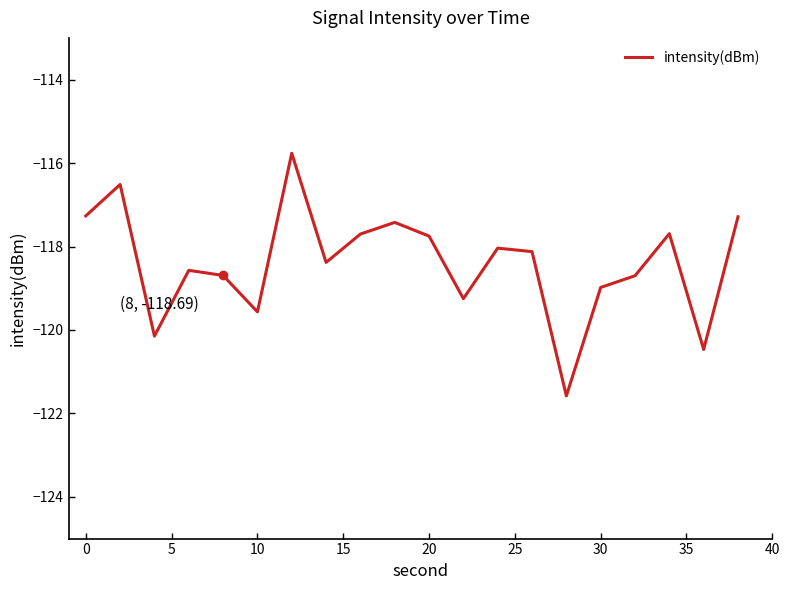

What is the minimum value shown in the chart?

-121.6